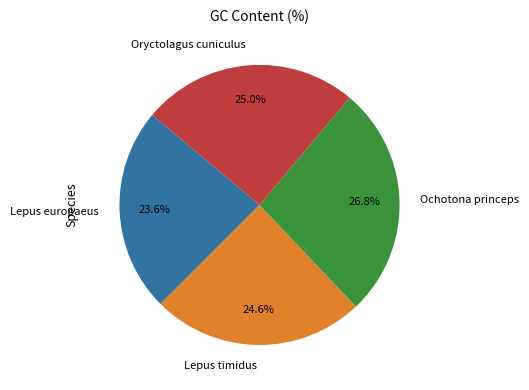

Between Lepus europaeus and Ochotona princeps, which is larger?

Ochotona princeps